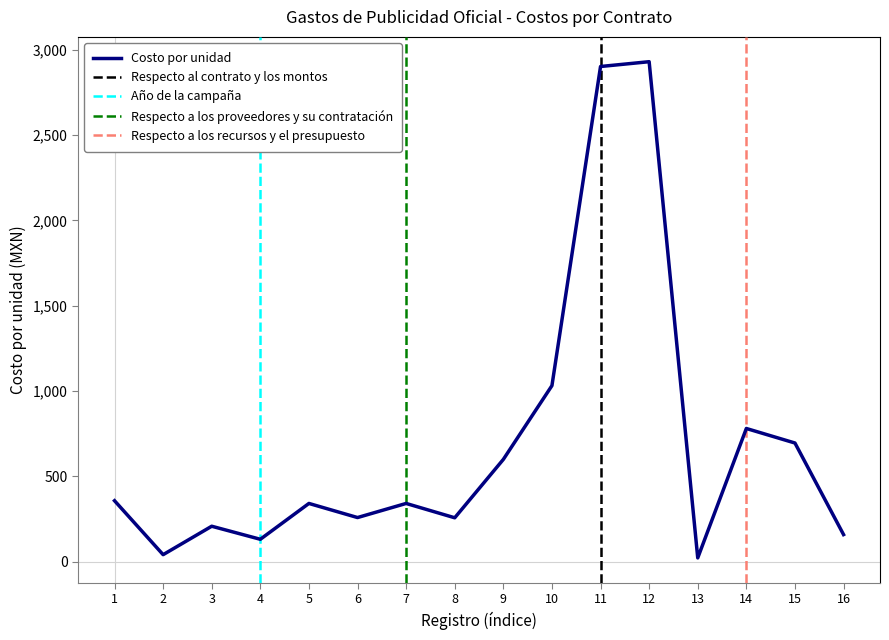

What is the difference between the Respecto al contrato y los montos values at 8 and 4?

2.0